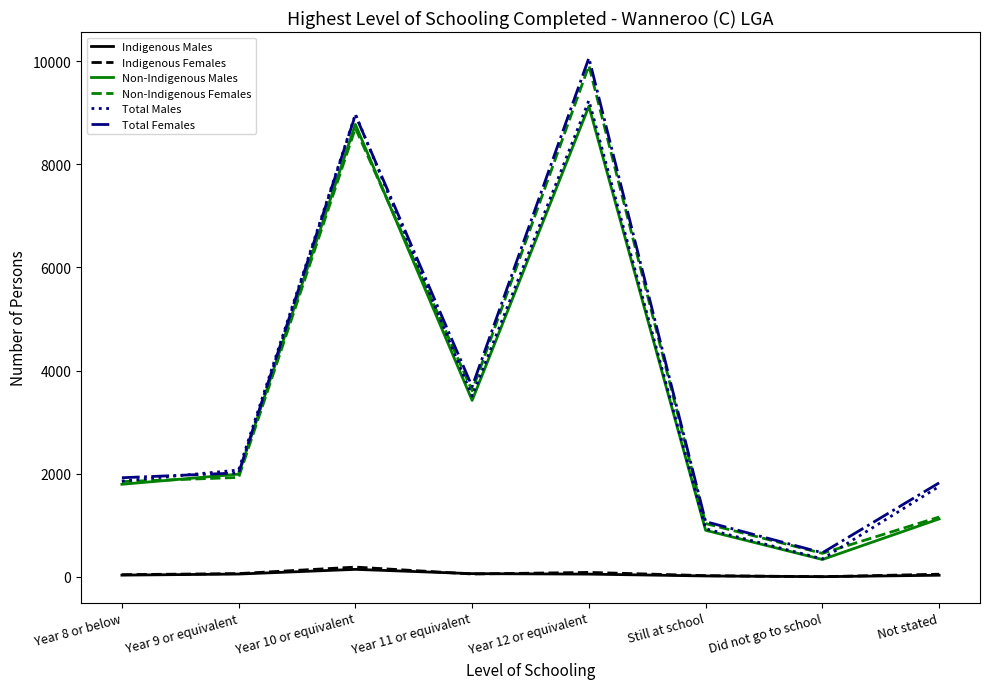

Is this an area chart (filled region under the line)?

No